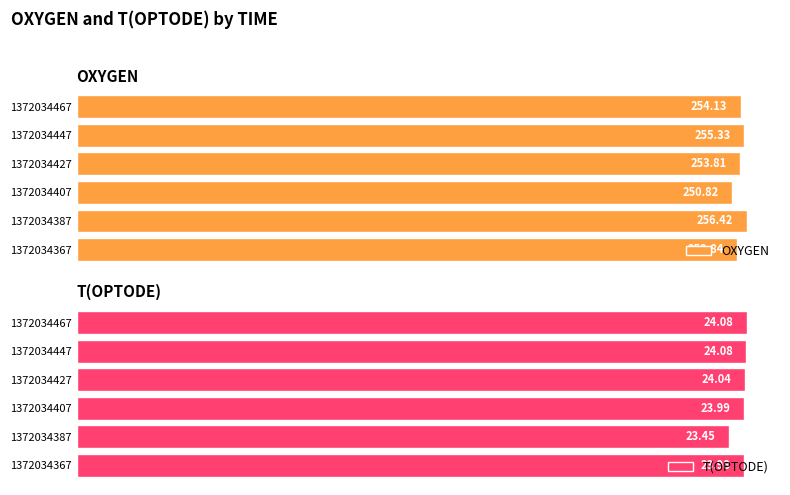

How many distinct data groups are displayed?

2